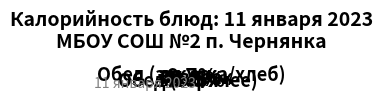

Is there any slice that represents more than half of the pie?

No